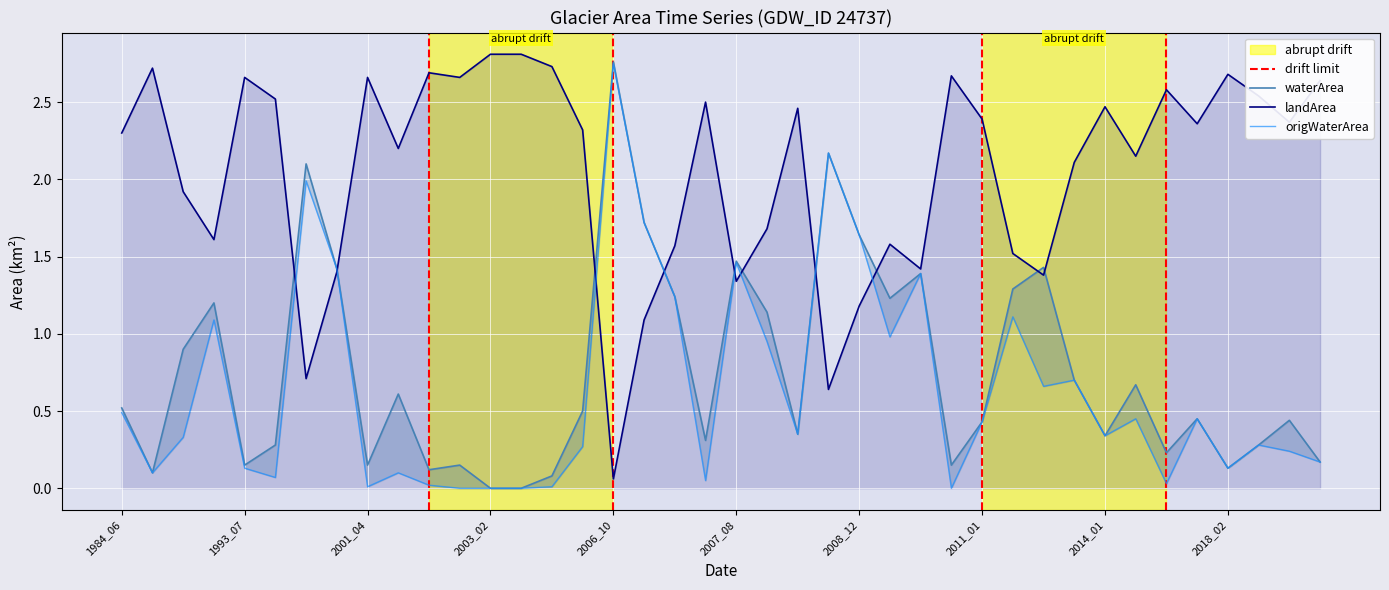

What is the label of the 38th point from the left?

2018_04